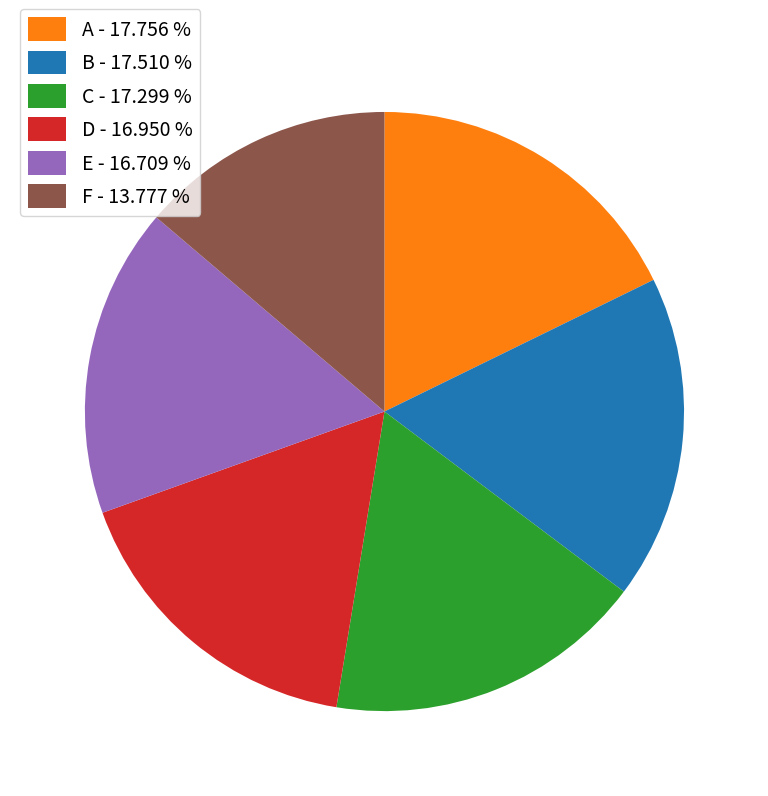

Which has a higher value, D - 16.950 % or B - 17.510 %?

B - 17.510 %